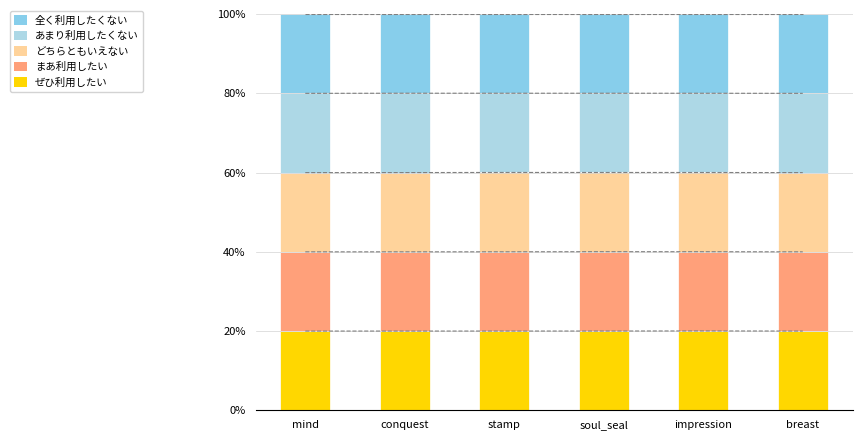

What value does the まあ利用したい series have at impression?

20.0